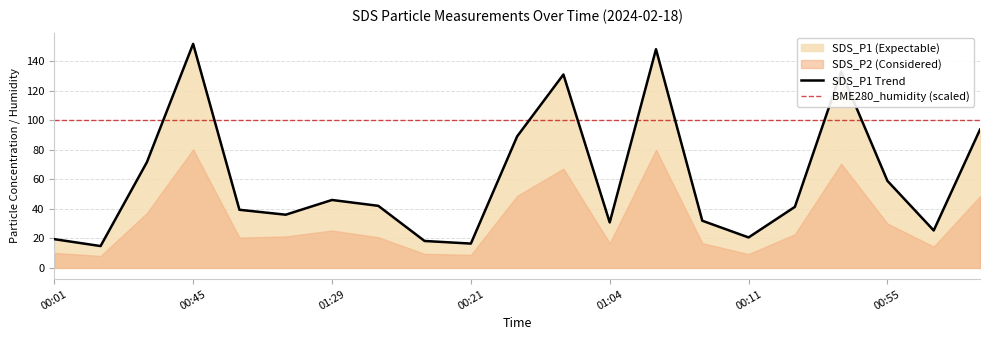

What is the value of the SDS_P2 point at the 11th from the left?

48.9